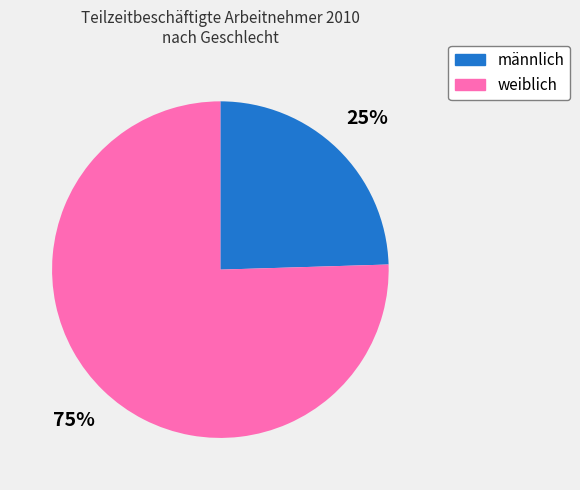

Count the number of slices in the pie.

2